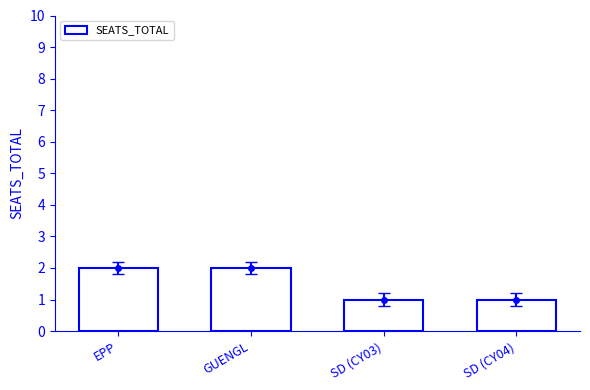

What is the greatest value displayed?

2